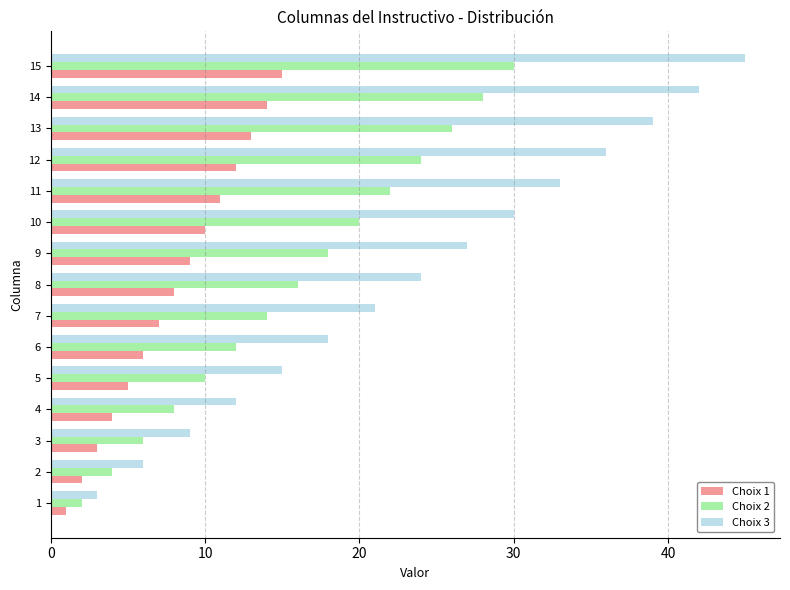

At which category is the sum across all series the highest?

15